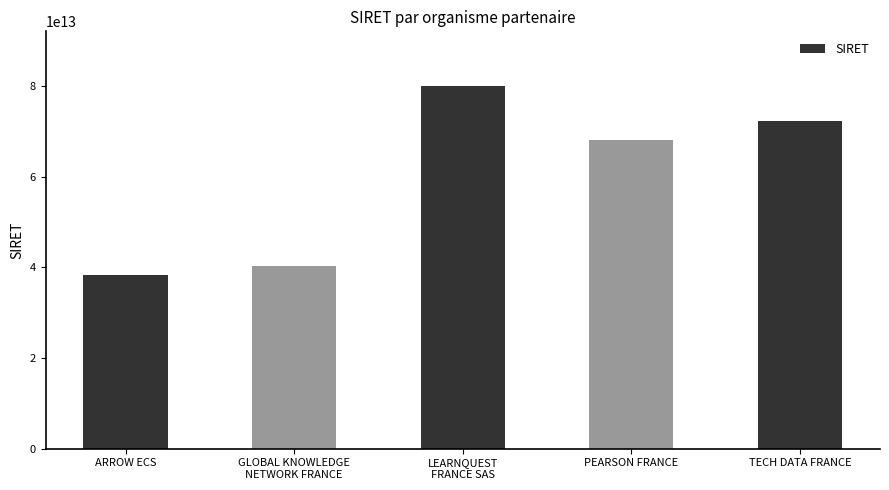

Is it true that the value at GLOBAL KNOWLEDGE
NETWORK FRANCE is 60398991897450?

False